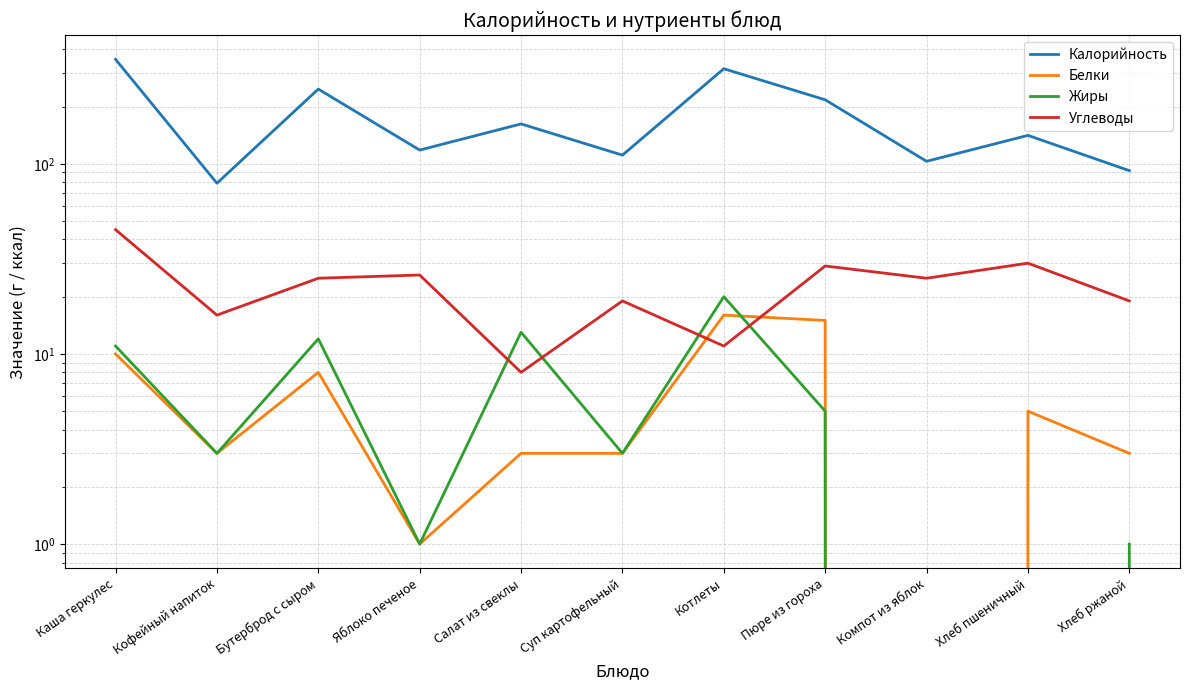

Rank the categories by Калорийность value from highest to lowest.

Каша геркулес, Котлеты, Бутерброд с сыром, Пюре из гороха, Салат из свеклы, Хлеб пшеничный, Яблоко печеное, Суп картофельный, Компот из яблок, Хлеб ржаной, Кофейный напиток